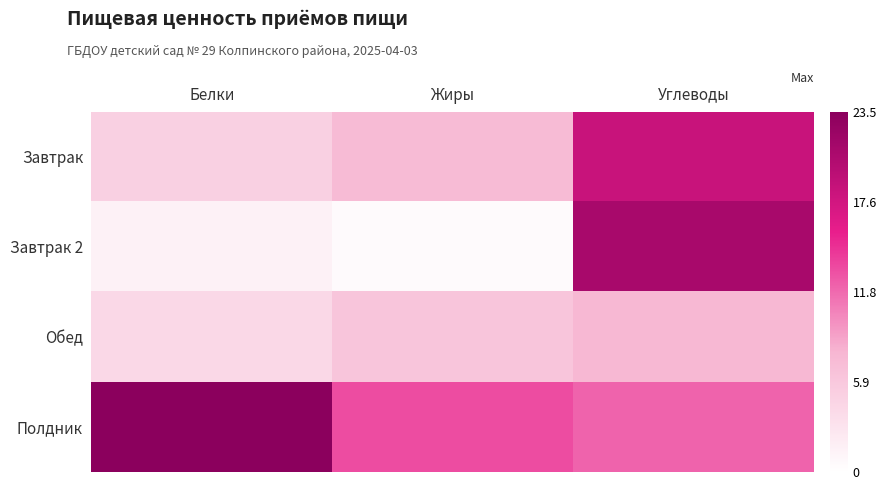

Between Жиры and Белки, which is larger?

Жиры